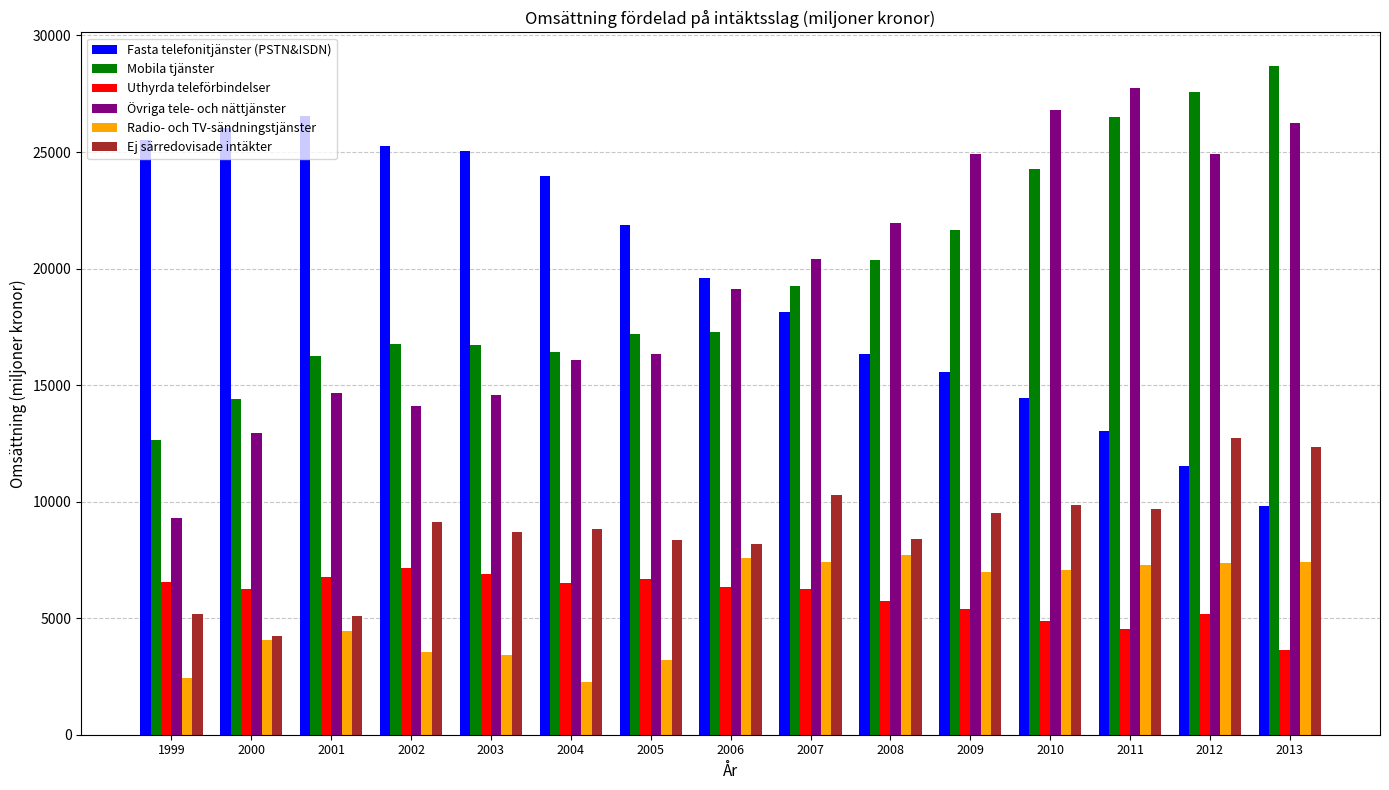

The Ej särredovisade intäkter series shows 10298.0 at 2007. True or false?

True